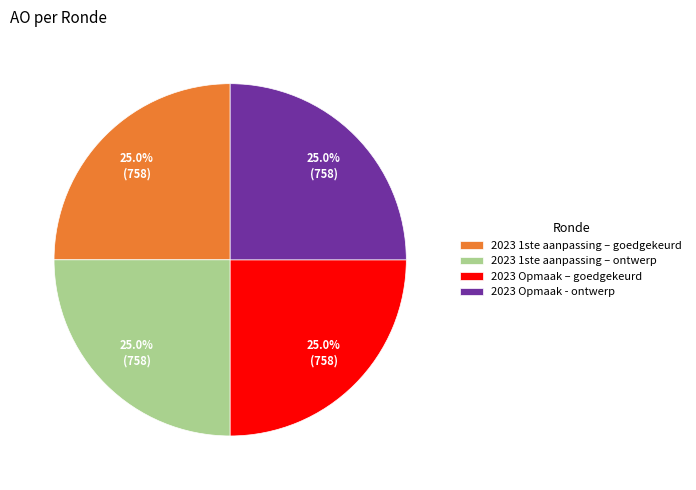

To the nearest percent, what is the combined percentage of 2023 1ste aanpassing – goedgekeurd and 2023 Opmaak - ontwerp?

50%